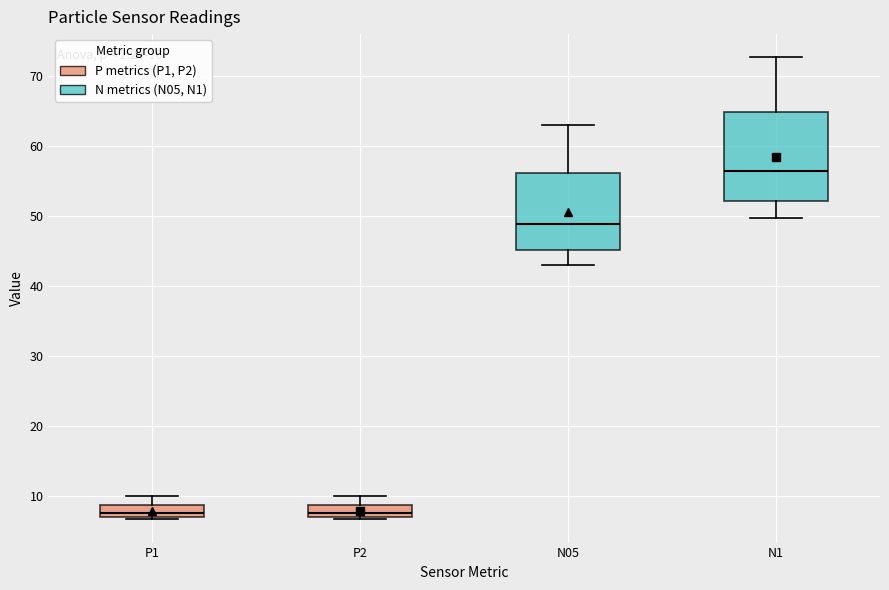

Reading left to right, transcribe this box plot: for each box, give where its median line is, the range the box spans, and where its two whiskers end, as read against the y-axis. The values are not printed on the chart, so give them approximately, as read against the axis.

P1: median 8, box 7 to 9, whiskers 7 (just below the box's lower edge) to 10
P2: median 8, box 7 to 9, whiskers 7 (just below the box's lower edge) to 10
N05: median 49, box 45 to 56, whiskers 43 to 63
N1: median 56, box 52 to 65, whiskers 50 to 73